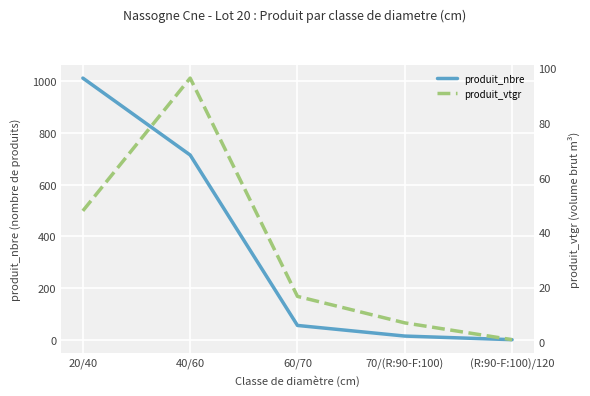

Which series has the largest total across all categories?

produit_nbre